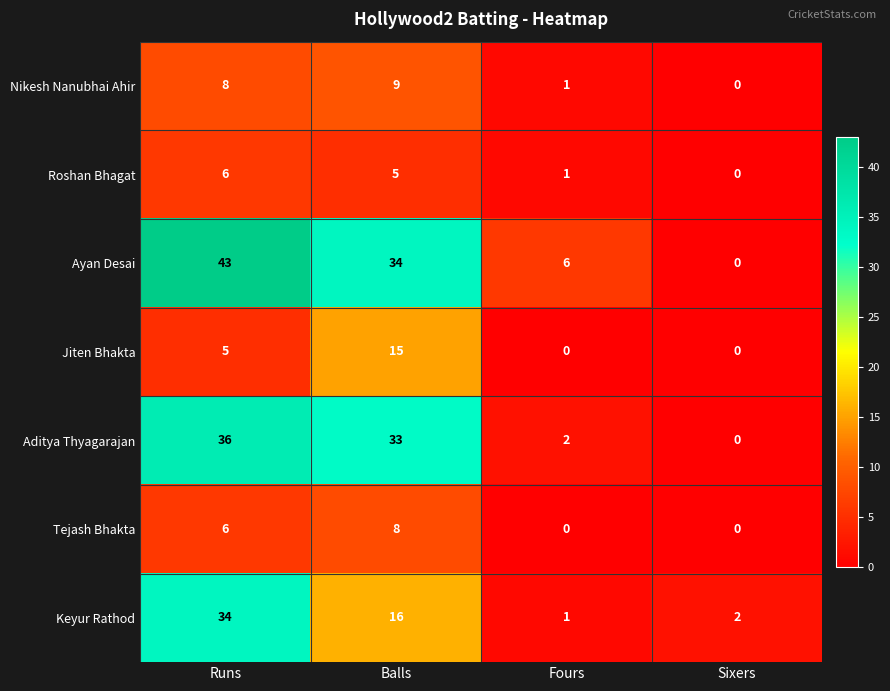

How many distinct data groups are displayed?

7